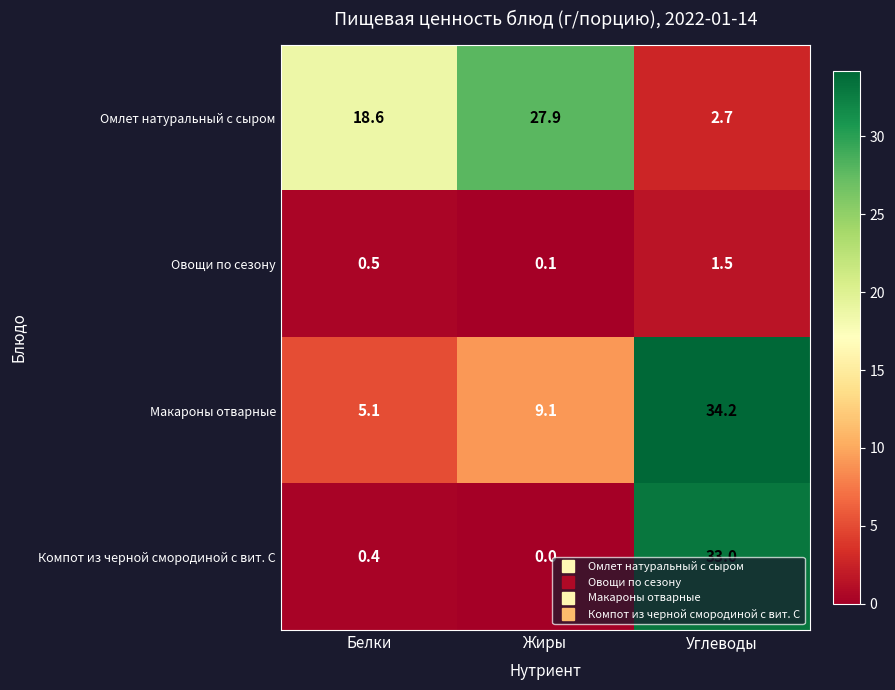

What is the difference between the Омлет натуральный с сыром values at Белки and Жиры?

9.3